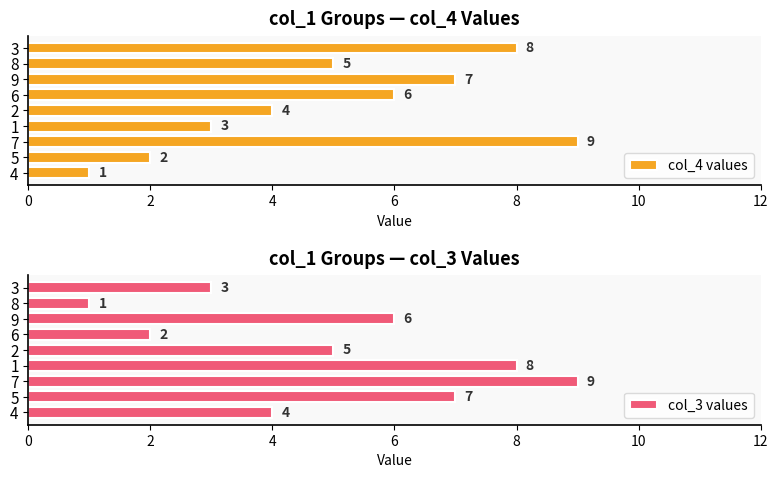

Is it true that col_4 values equals 1 at 4?

True